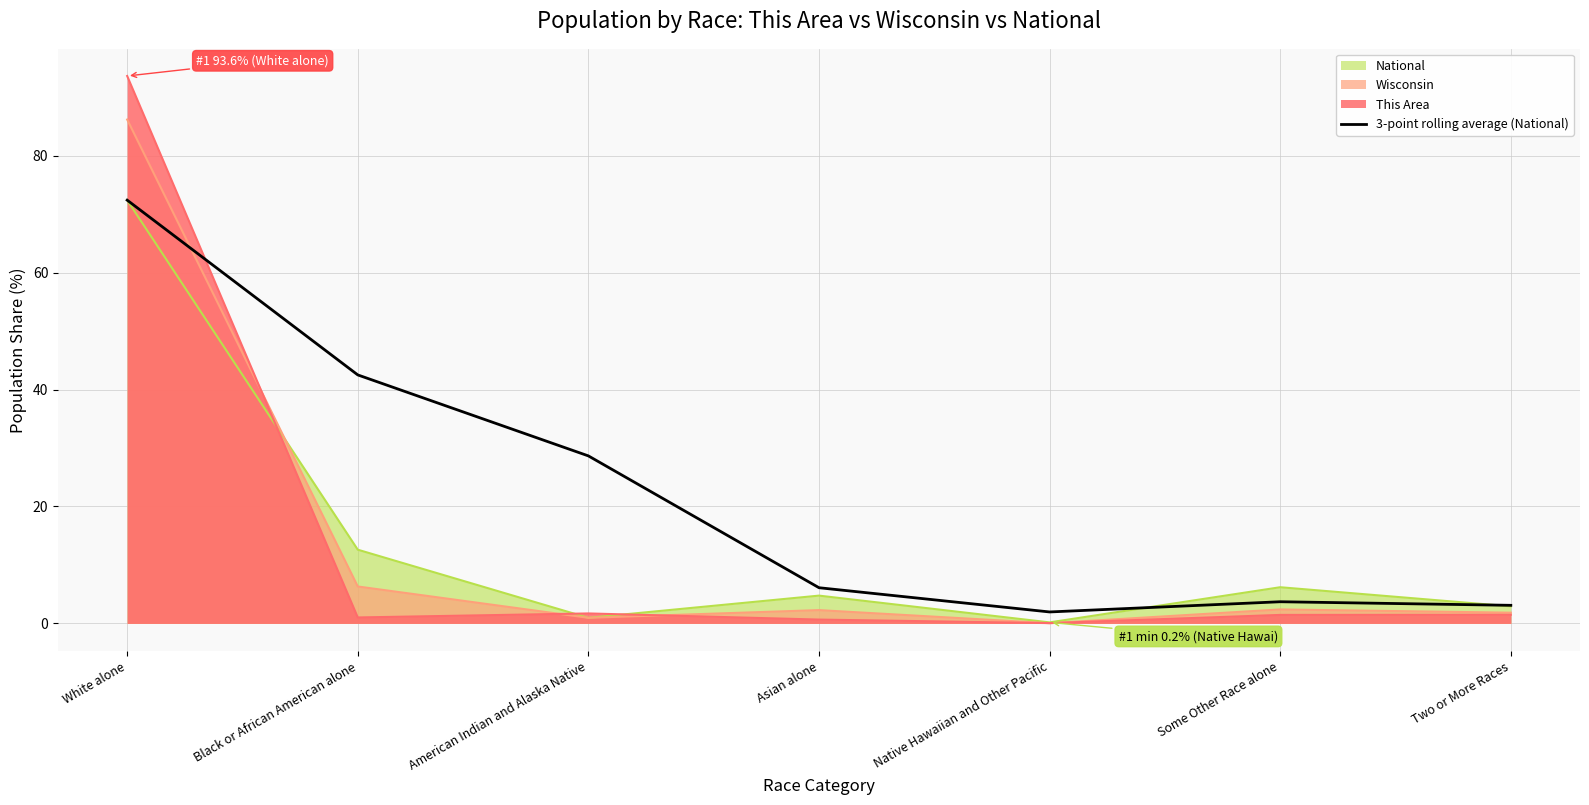

Does the chart have visible grid lines?

Yes